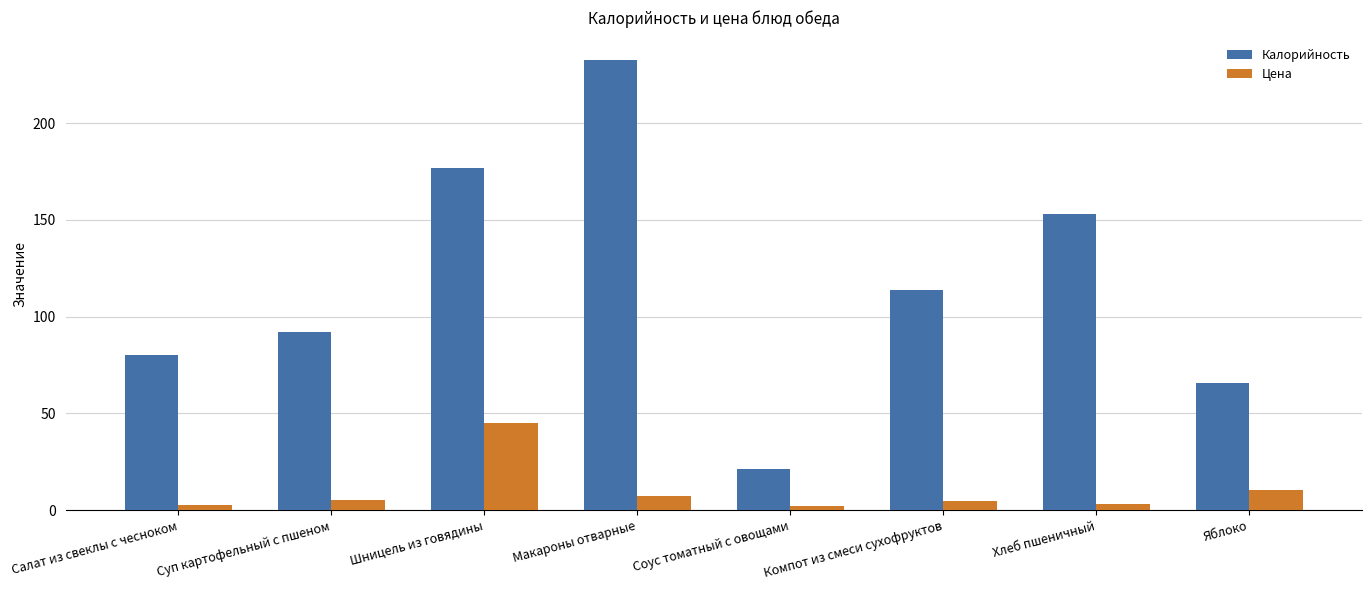

What is the approximate value of Калорийность at Хлеб пшеничный?

153.0